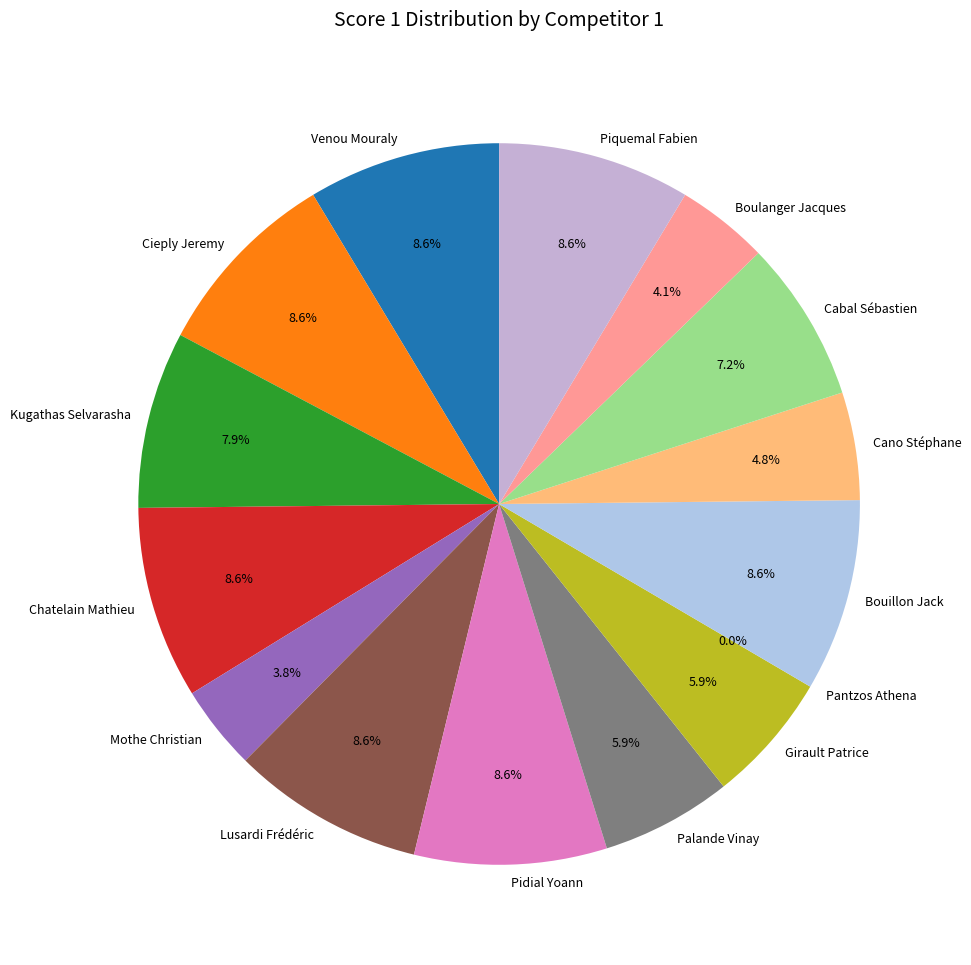

What percentage is the Boulanger Jacques slice, to the nearest percent?

4%